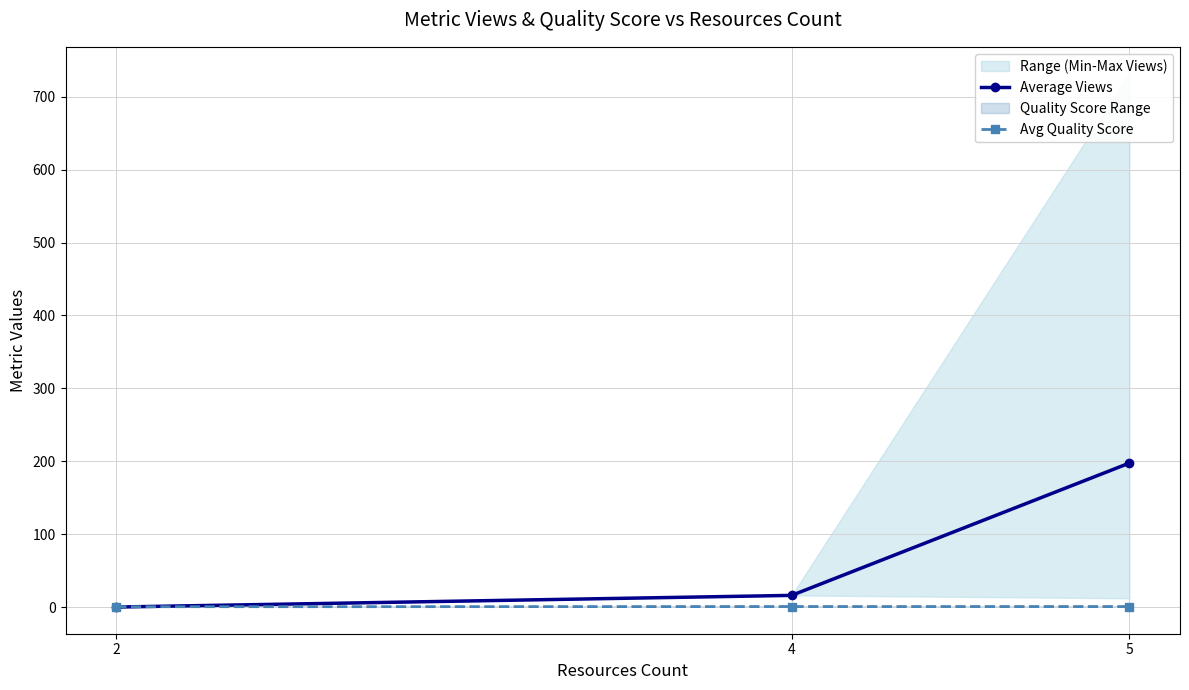

Is the value of Average Views at 5 greater than the value of Avg Quality Score at 4?

Yes